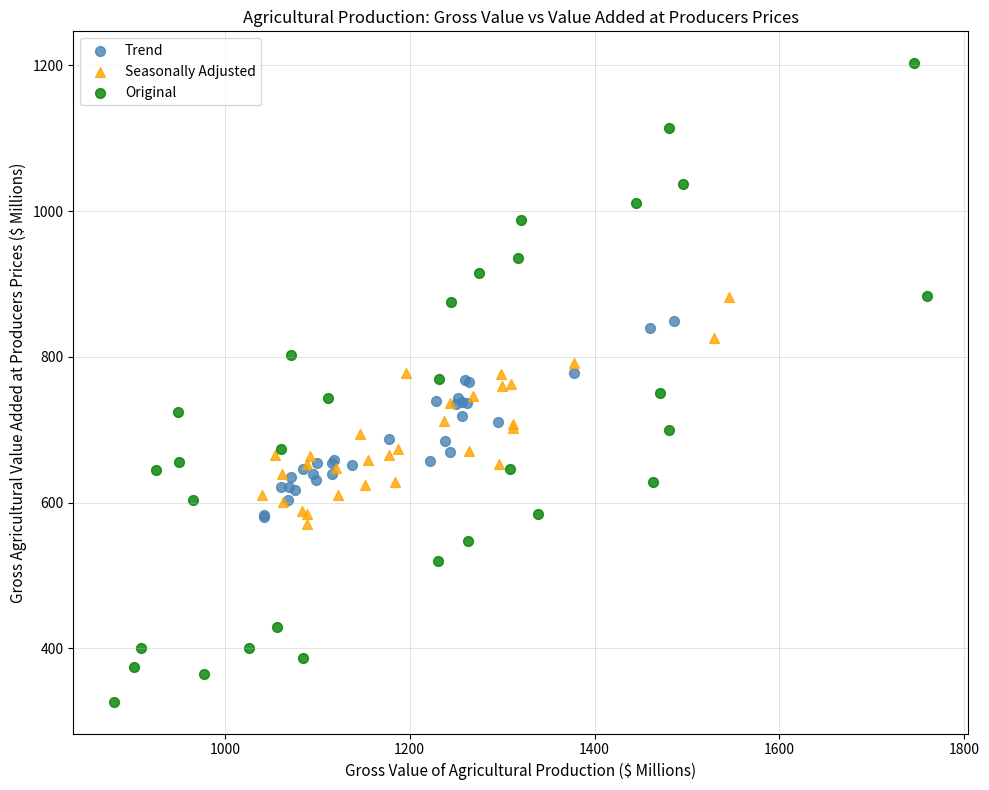

What are all the series names shown in the legend?

Trend, Seasonally Adjusted, Original